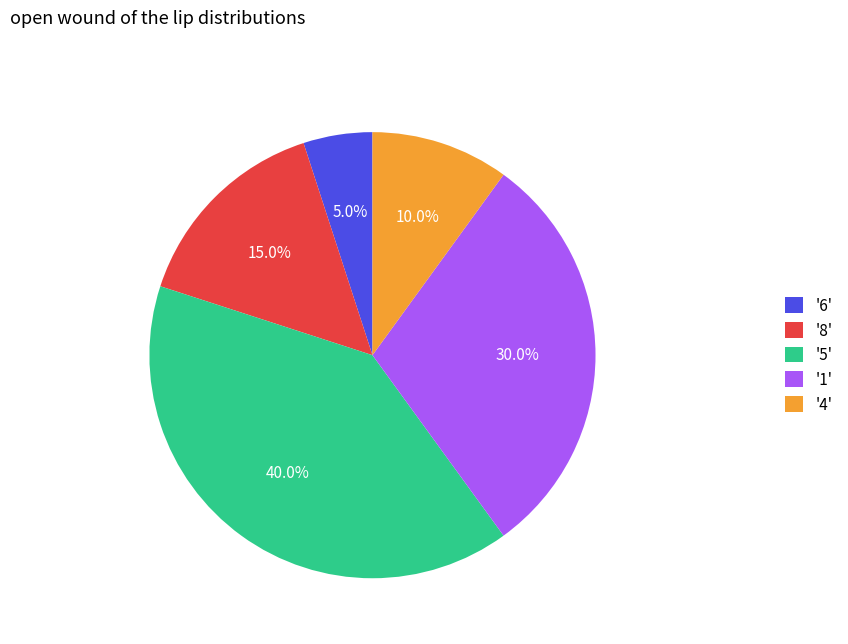

Count the number of slices in the pie.

5